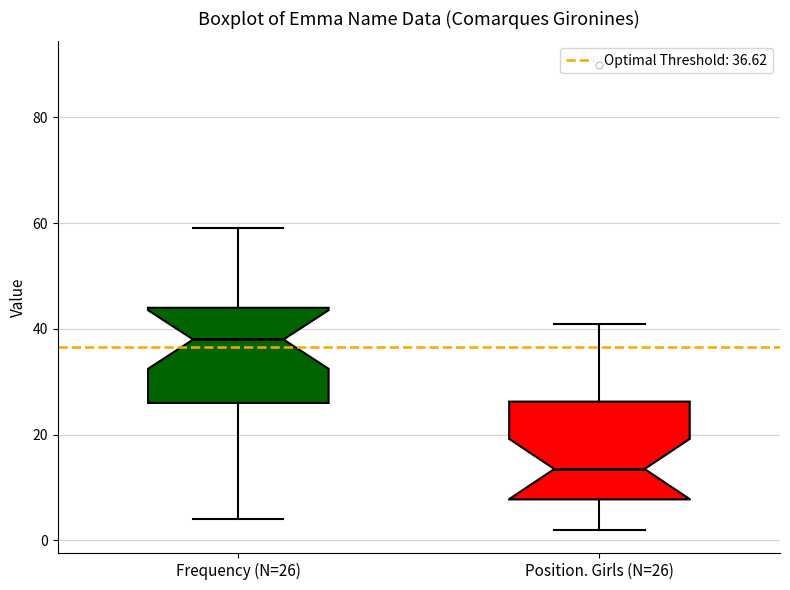

Where does the upper whisker of the box for Frequency (N=26) end on the y-axis? The values are not printed on the chart, so give them approximately, as read against the axis.

60